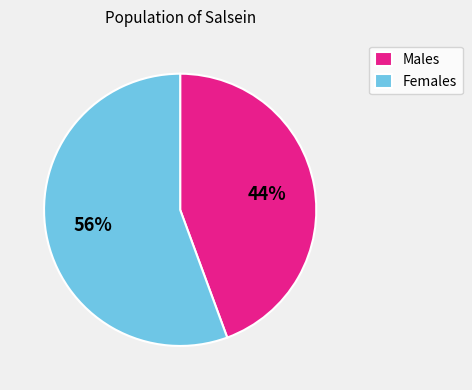

How many segments does this pie chart have?

2